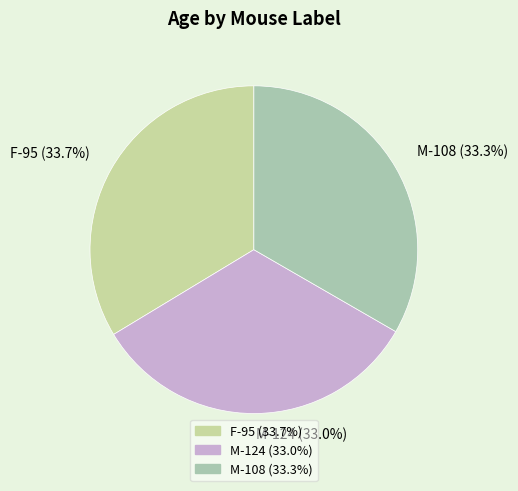

Does F-95 represent more than half of the total?

No